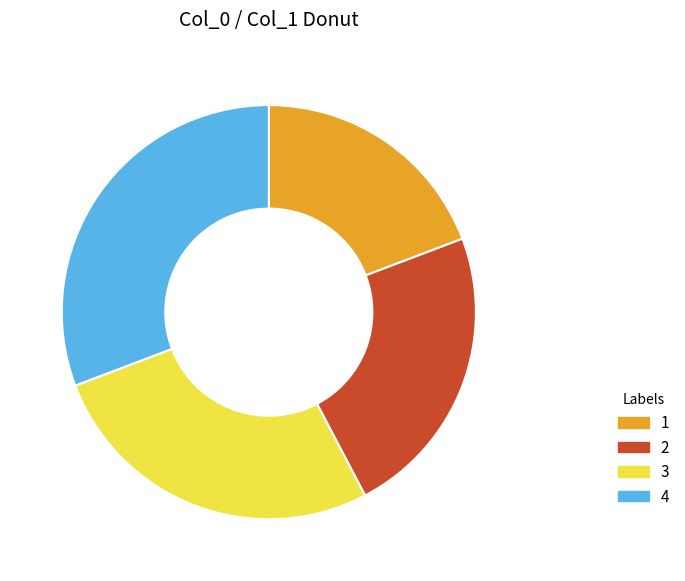

Does 2 account for over 50% of the chart?

No